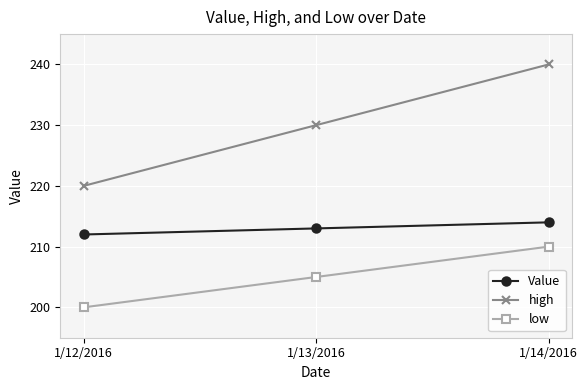

At 1/14/2016, list the series in order from smallest to largest.

low, Value, high